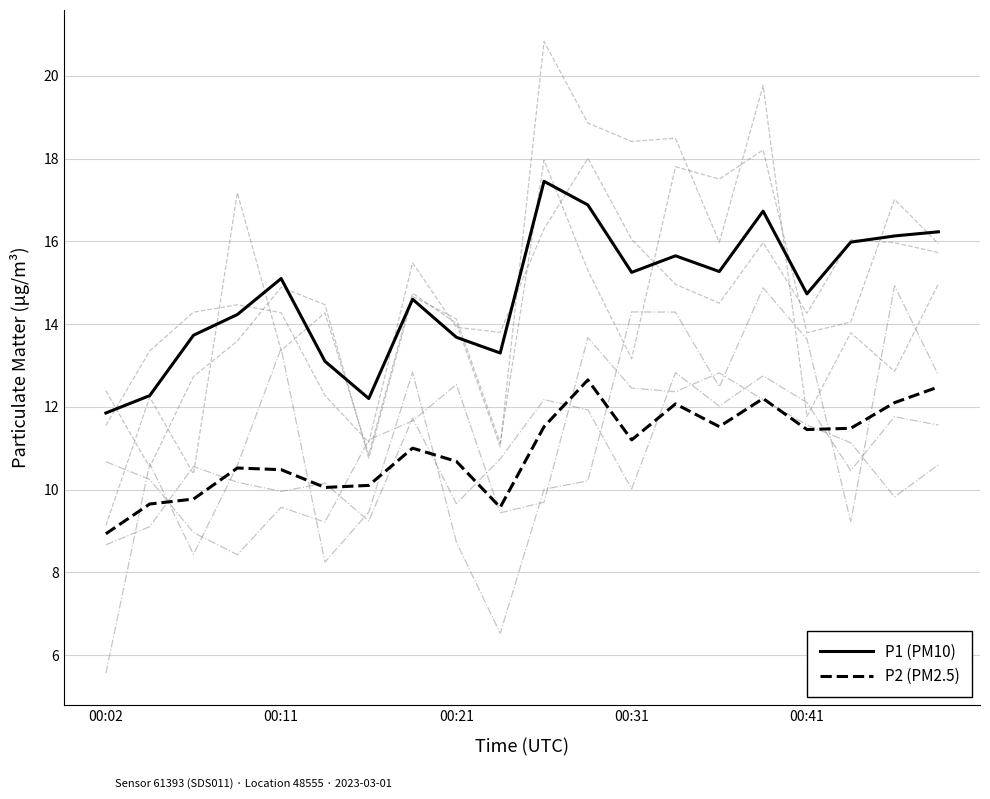

True or false: P2 (PM2.5) and P1 (PM10) intersect in this chart.

False